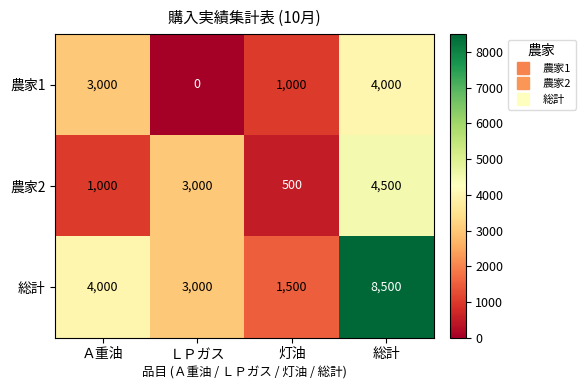

Where is 農家2 nearest to the value 2500?

ＬＰガス